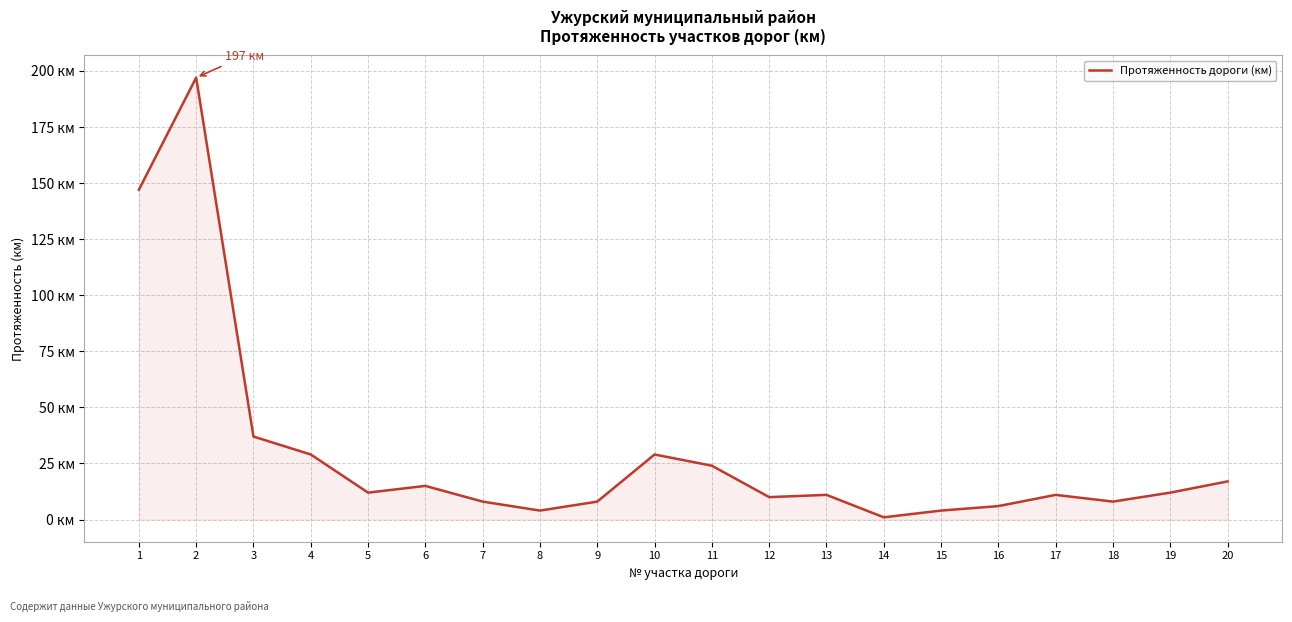

At which label is the value closest to 99?

1